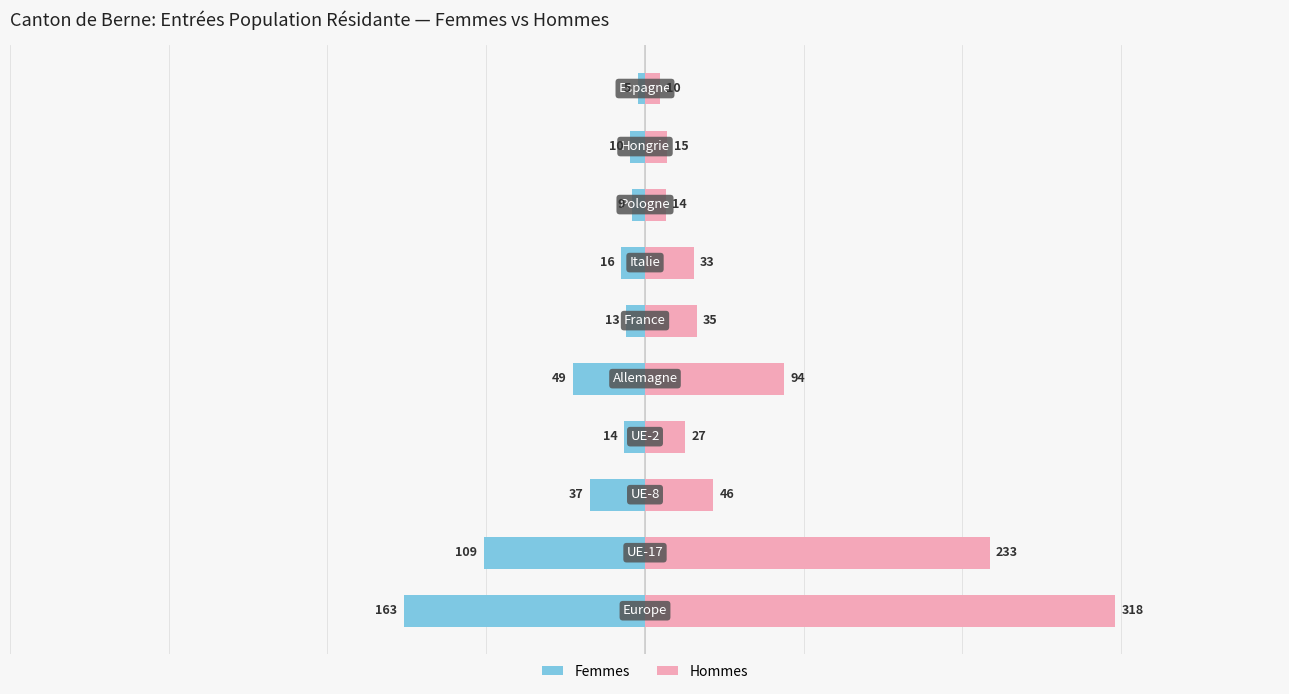

Rank the series by their average value, from lowest to highest.

Femmes, Hommes